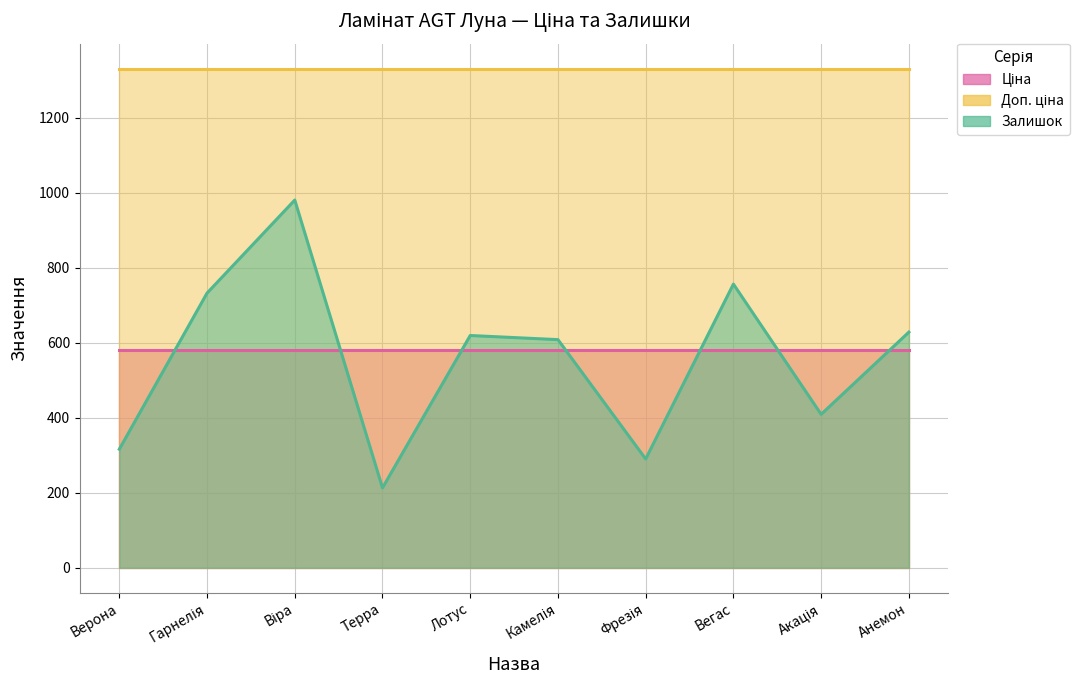

Rank the series at Вегас from lowest to highest value.

Ціна, Залишок, Доп. ціна